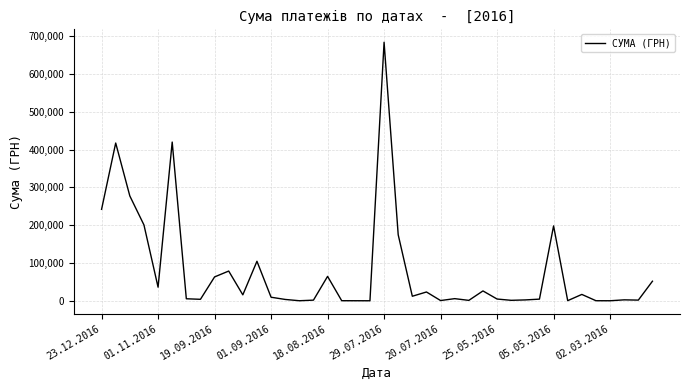

What is the greatest value displayed?

683524.8